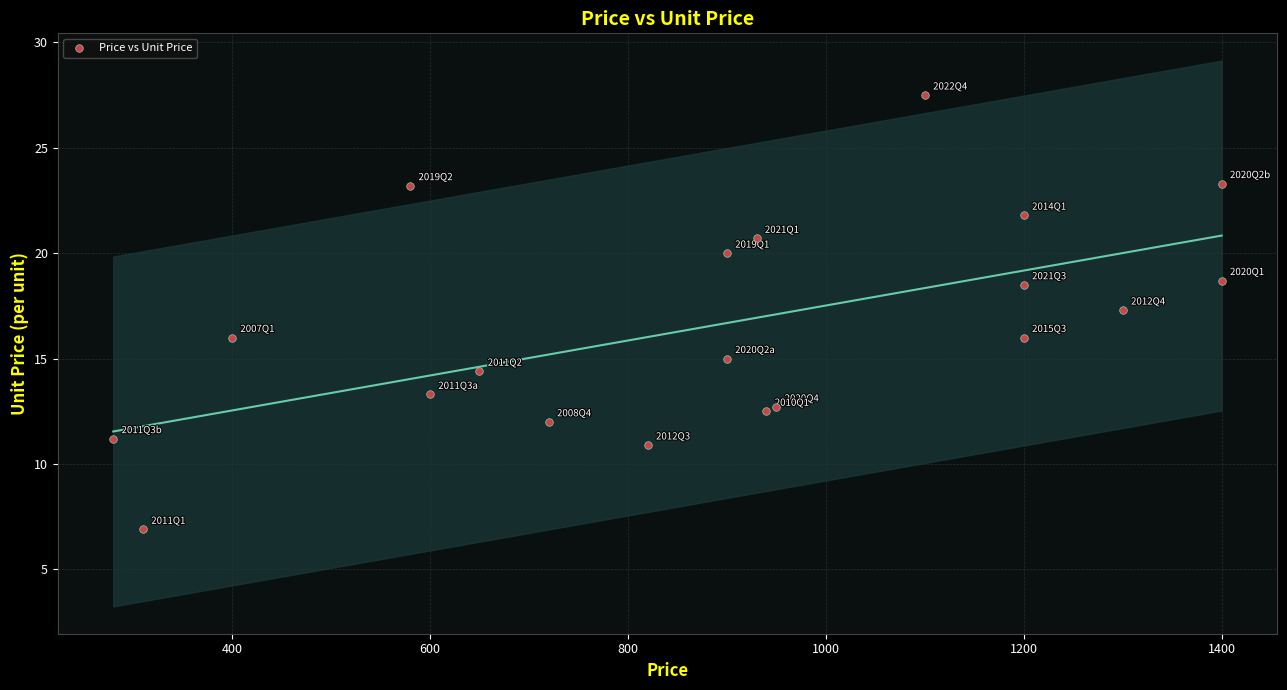

What Y value in the scatter plot is closest to 17?

17.3